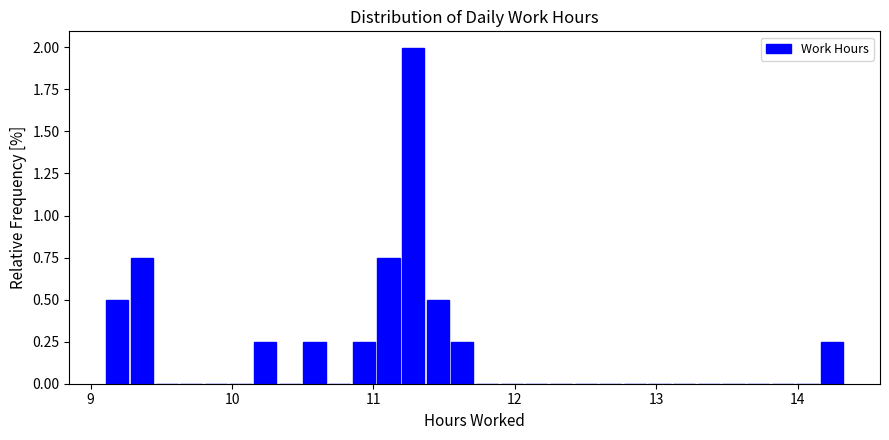

Around what value on the x-axis is the tallest bar? Give the approximate position of its centre, as read against the axis.

11.3